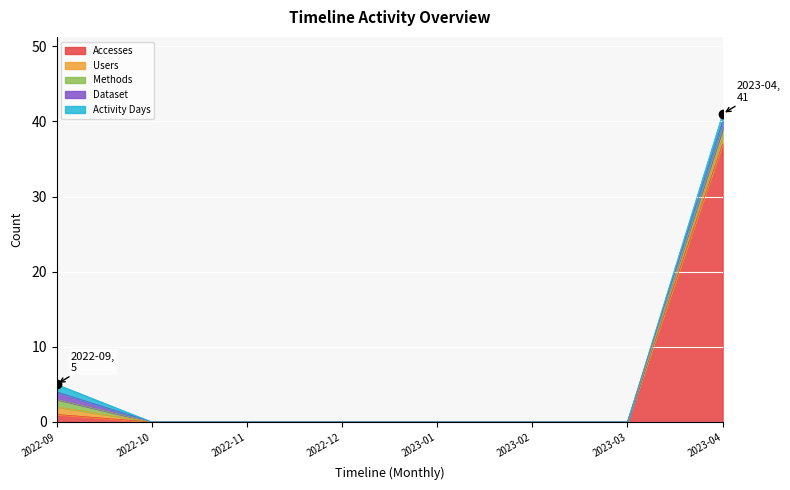

How many data points does each series have?

8